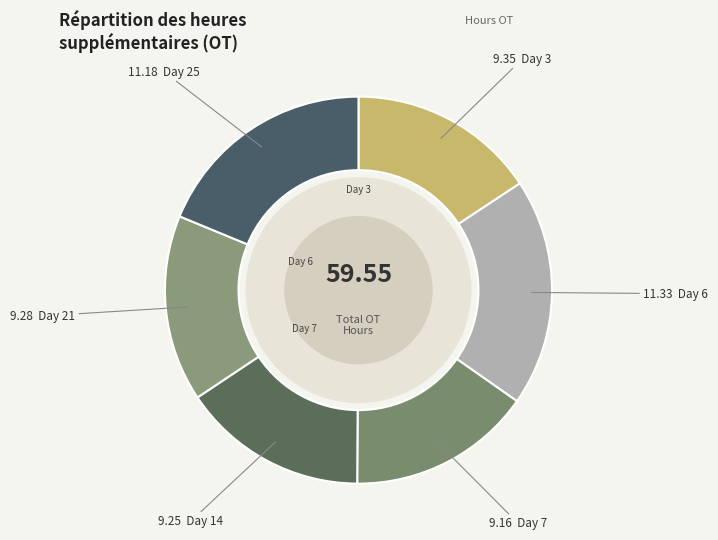

How many slices are in this pie chart?

6